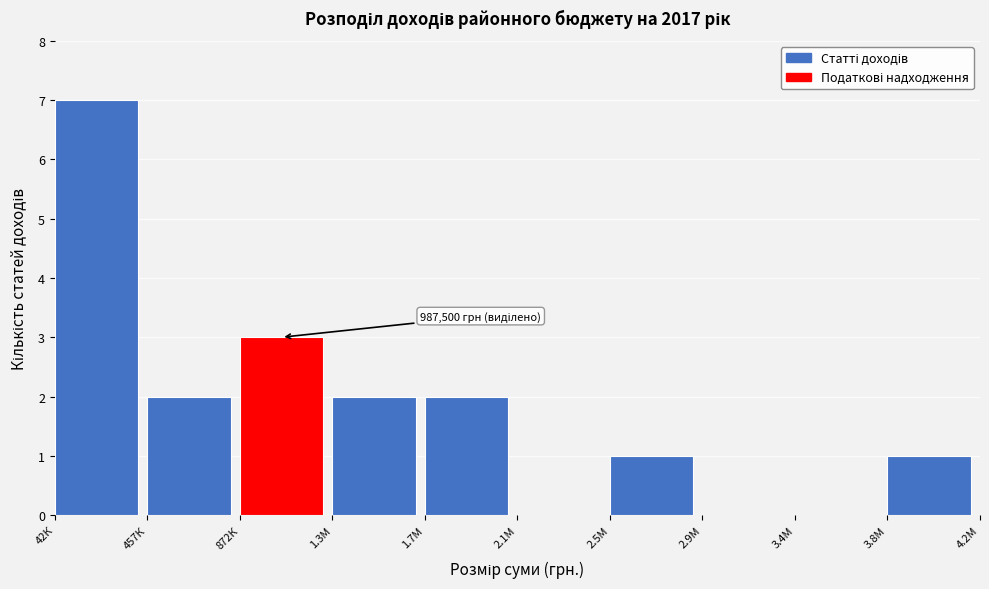

Reading left to right, list all the values displayed in this chart.

42К=7	457К=2	872К=3	1.3М=2	1.7М=2	2.1М=0	2.5М=1	2.9М=0	3.4М=0	3.8М=1